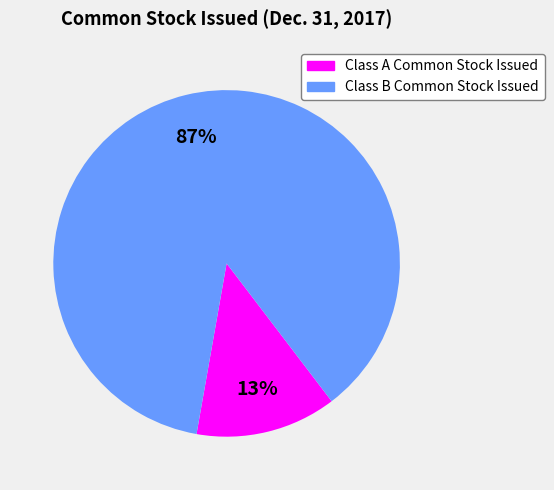

To the nearest percent, what percentage of the pie is Class B Common Stock Issued?

87%